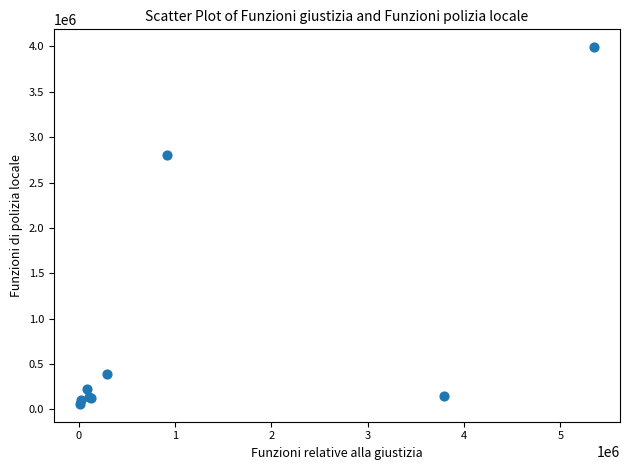

What Y value in the scatter plot is closest to 2026061?

2804714.0